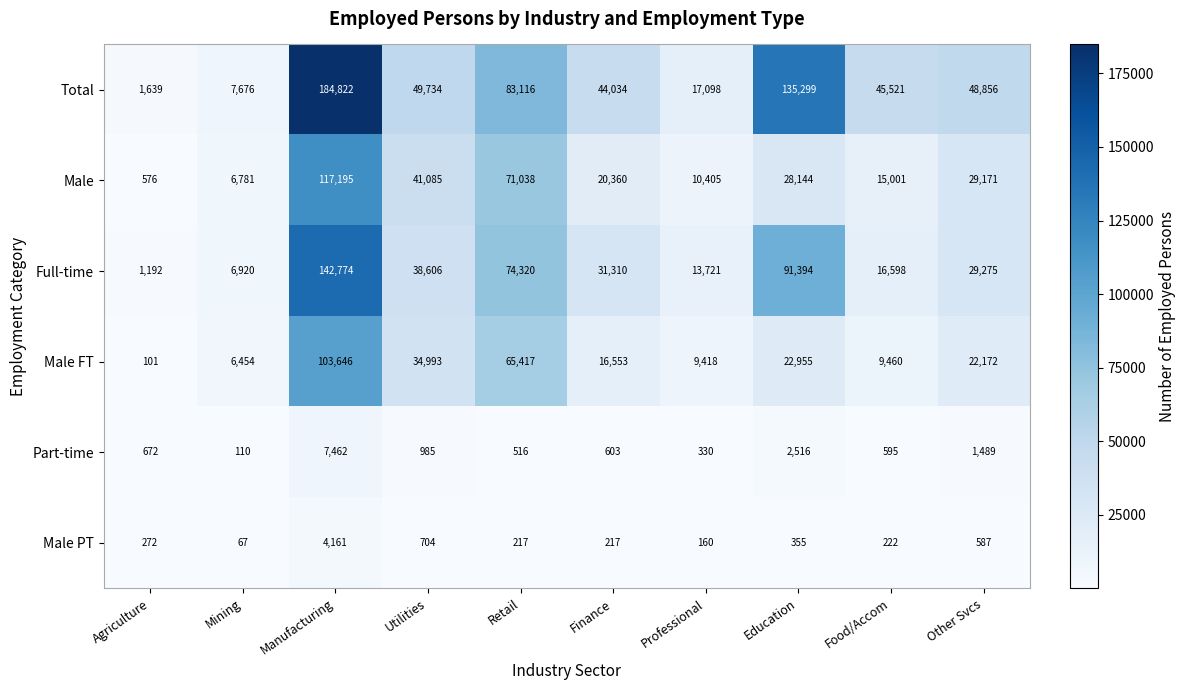

True or false: Male PT has a value of 1007 at Manufacturing.

False